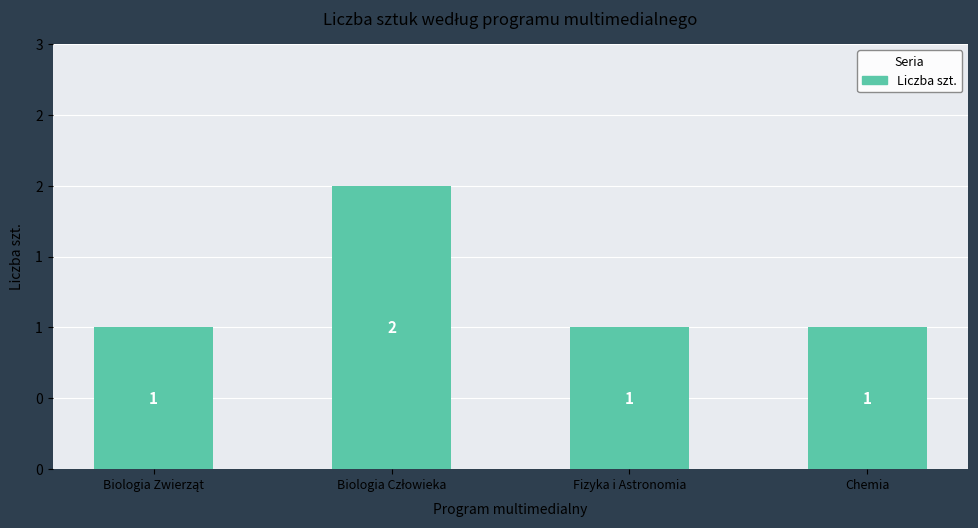

What is the average value?

1